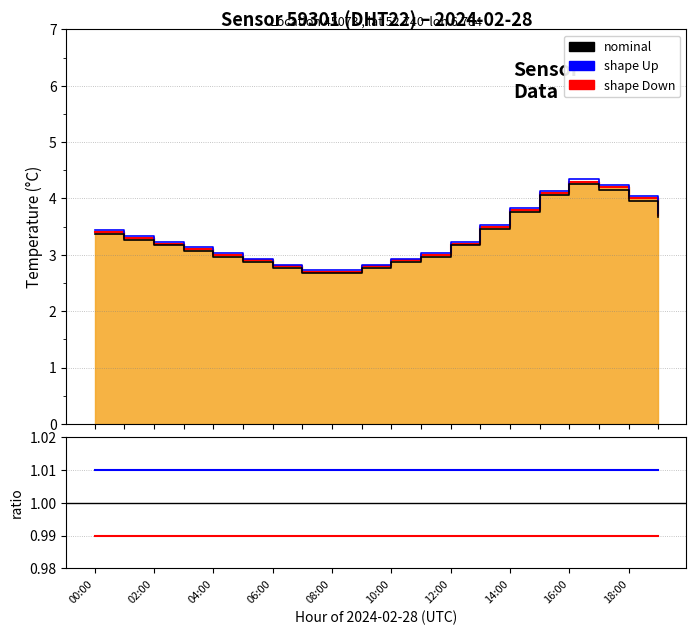

List the labels in order of value, smallest first.

07:00, 08:00, 06:00, 09:00, 05:00, 10:00, 04:00, 11:00, 03:00, 02:00, 12:00, 01:00, 00:00, 13:00, 19:00, 14:00, 18:00, 15:00, 17:00, 16:00